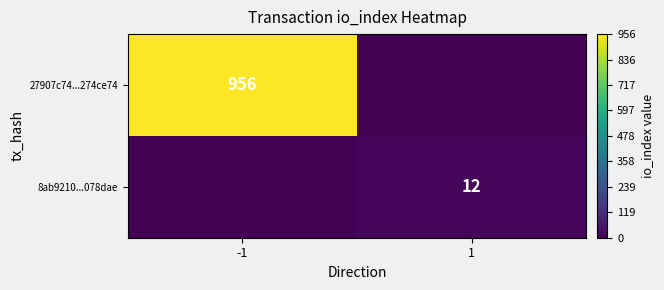

Is the value of 8ab9210...078dae at 1 greater than the value of 27907c74...274ce74 at -1?

No